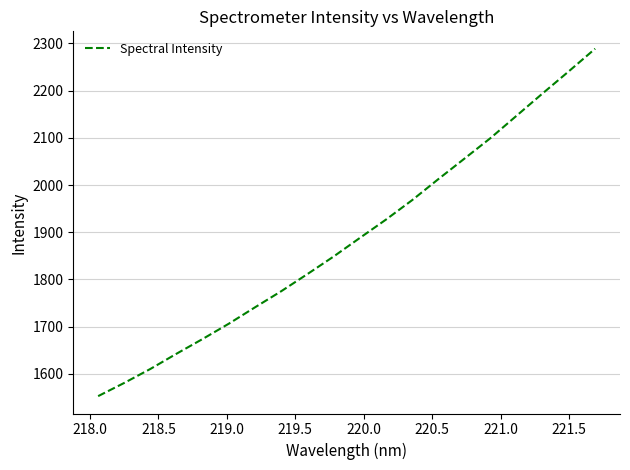

Is this an area chart (filled region under the line)?

No